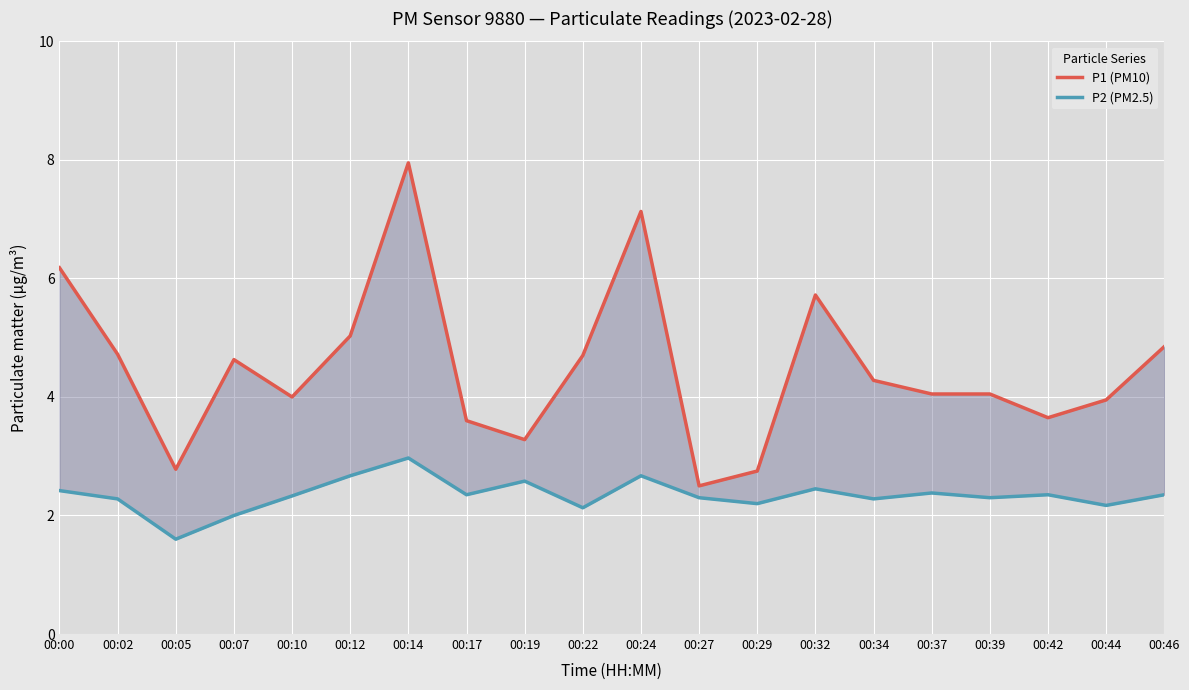

What is the value of the P1 (PM10) point at the 18th from the left?

3.6